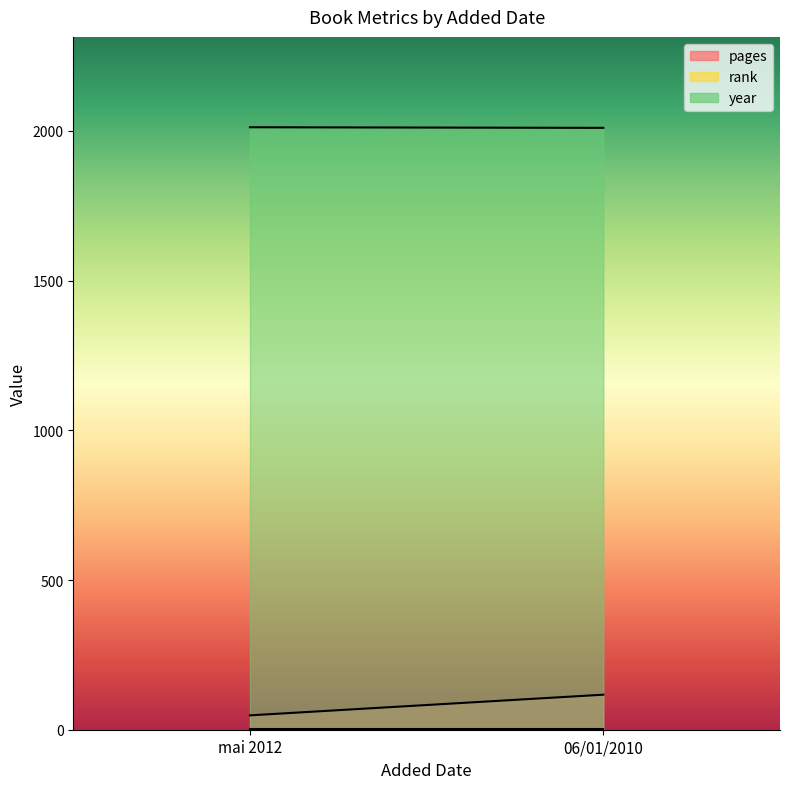

Reading right to left, extract all data points from this chart.

pages: 117	48
rank: 1	1
year: 2010	2012